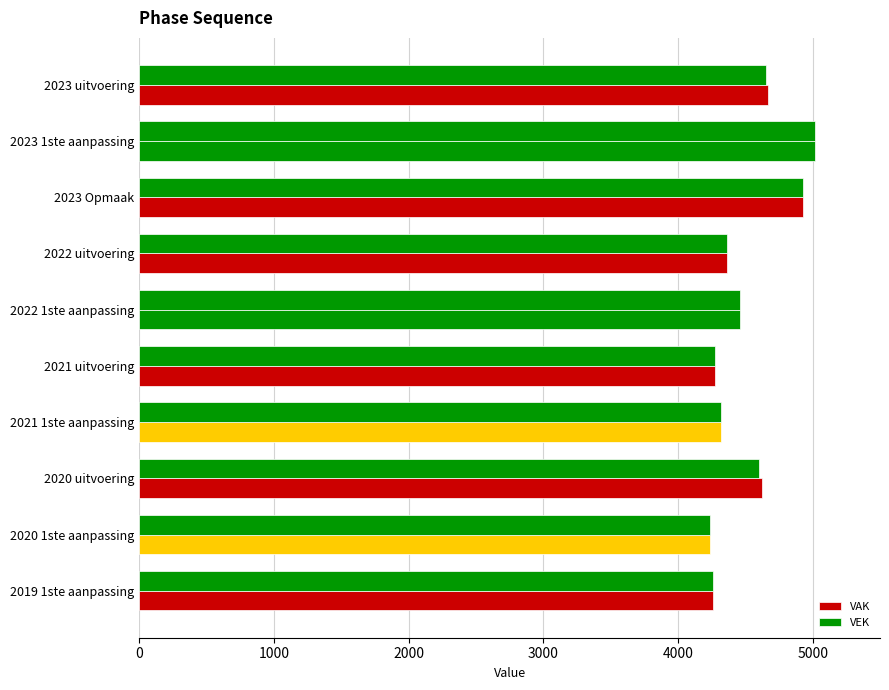

What is the value of the VAK bar at the 9th from the left?

4236